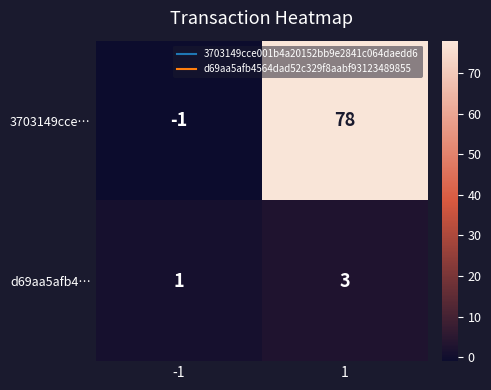

The 3703149cce… series shows -1 at -1. True or false?

True